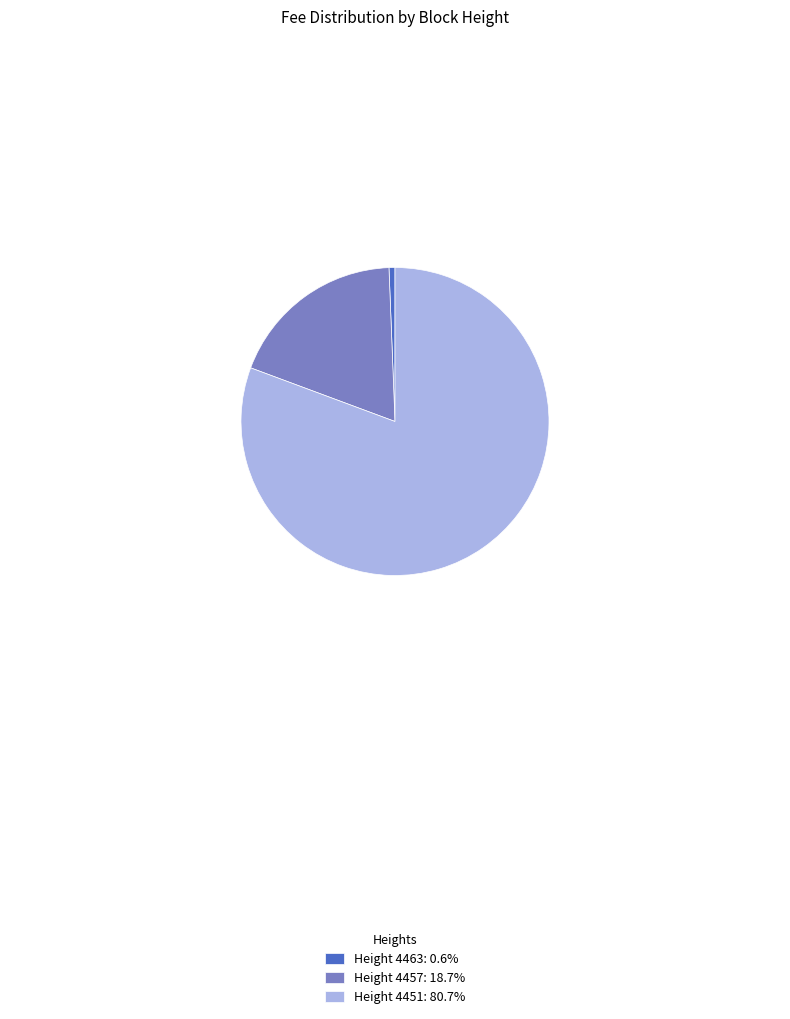

Does any single category account for the majority?

Yes